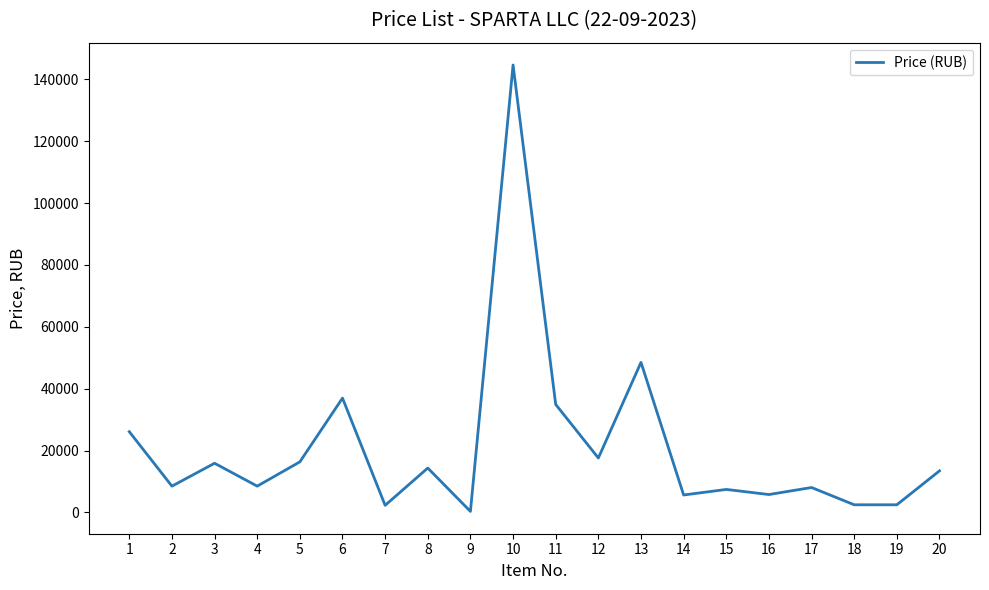

Which has a higher value, 1 or 10?

10